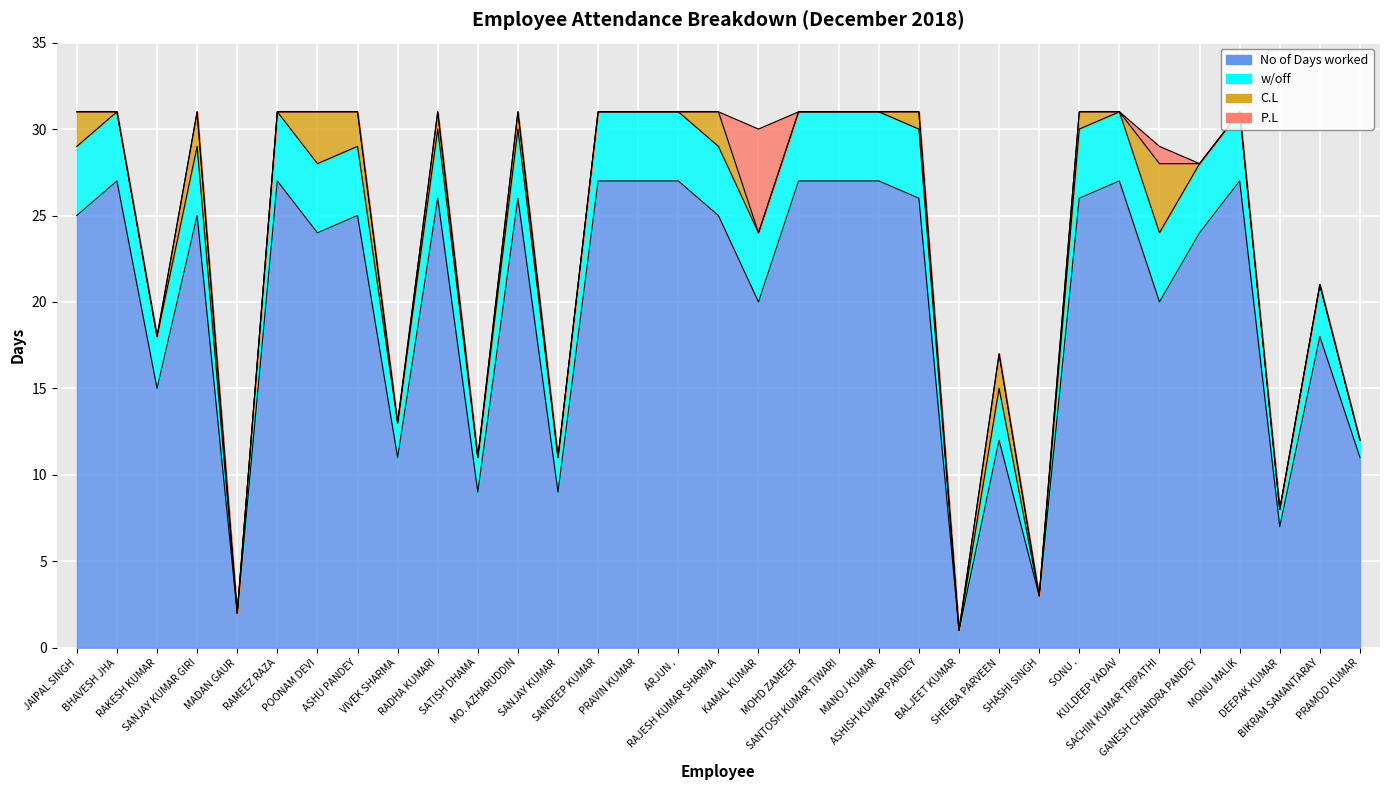

In C.L, how many points are higher than both neighbors (excluding endpoints)?

9